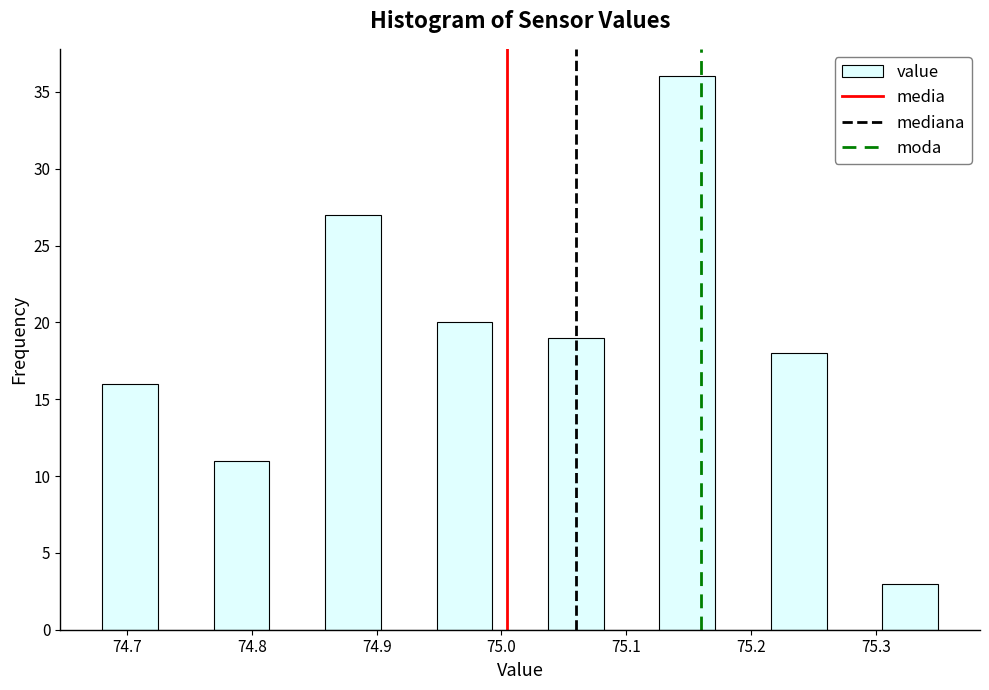

How tall is the bar that spans 74.77 to 74.81 on the x-axis? Neither the bar edges nor the heights are printed on the chart, so give them approximately, as read against the axes.

11